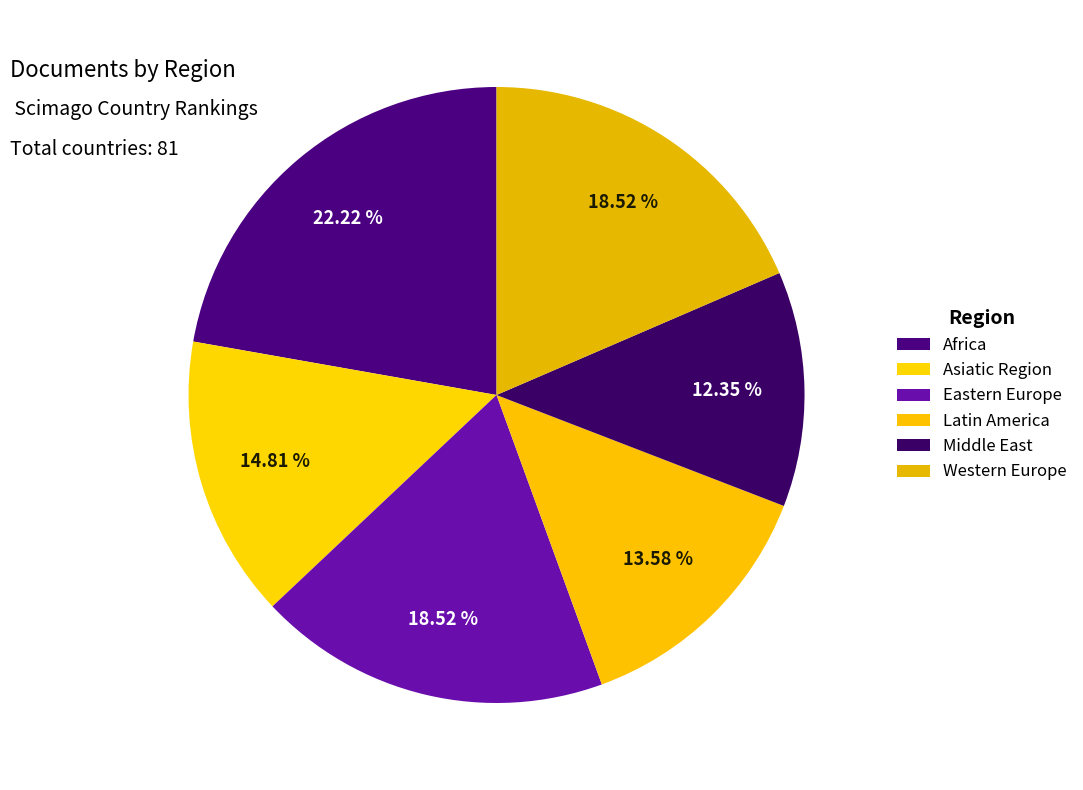

To the nearest percent, what is the combined percentage of Middle East and Asiatic Region?

27%